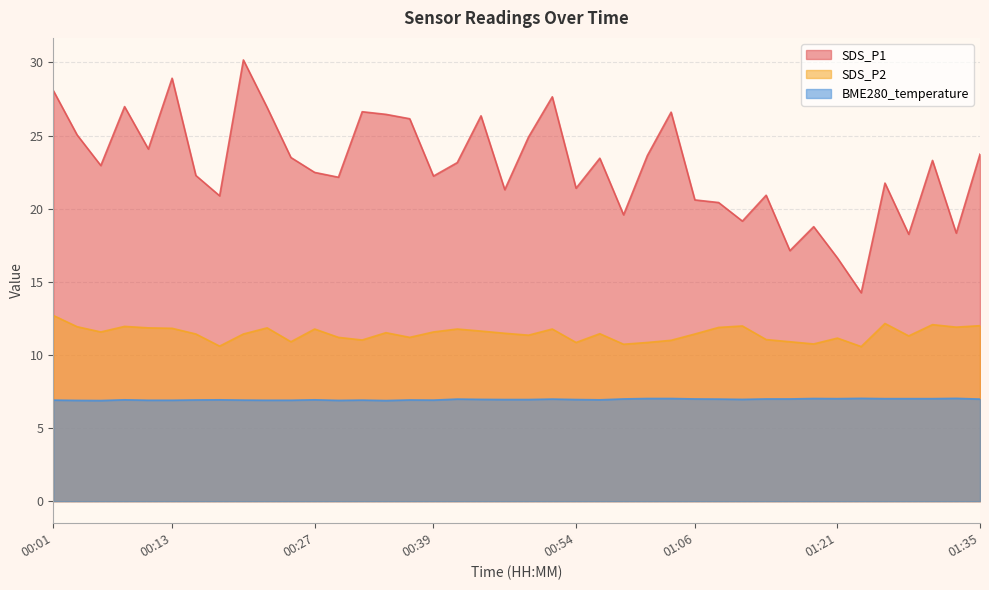

How many distinct data groups are displayed?

3